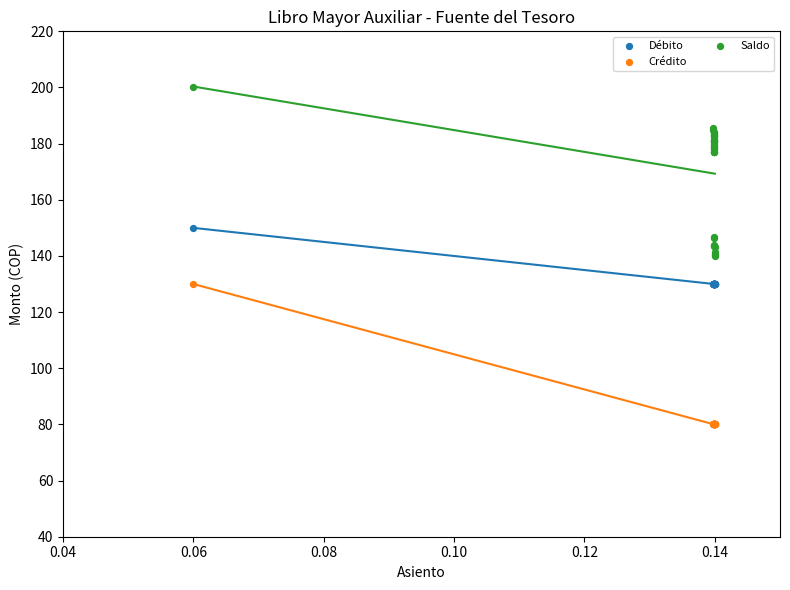

Which series contains the highest Y value?

Saldo